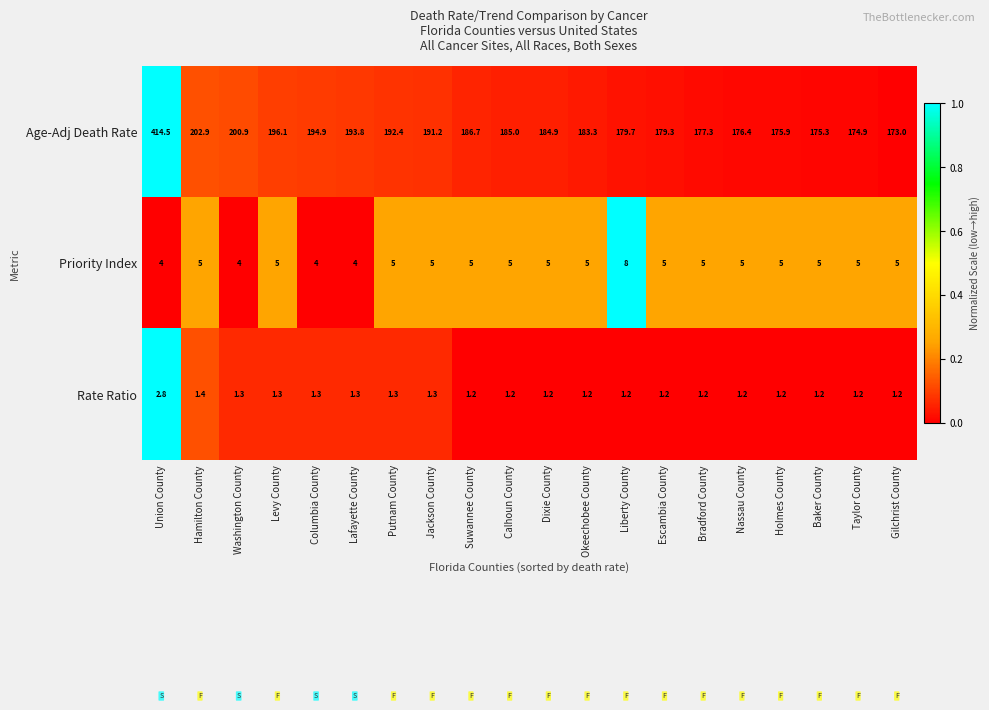

Is it true that Rate Ratio equals 0.5 at Escambia County?

False